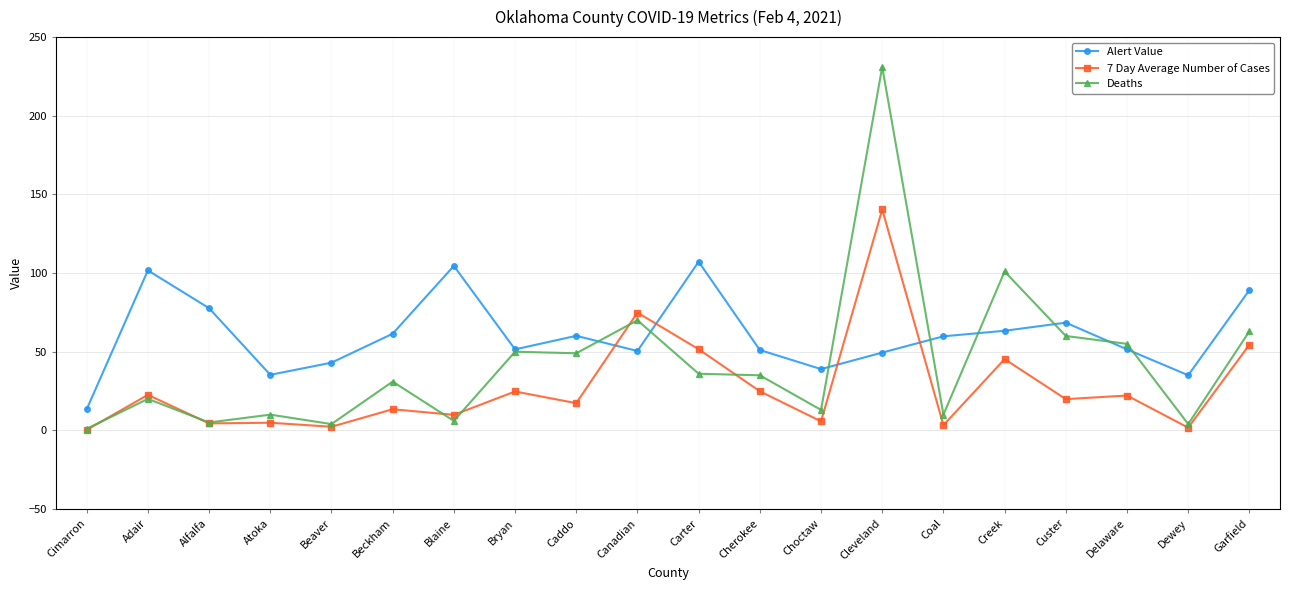

Is this an area chart (filled region under the line)?

No